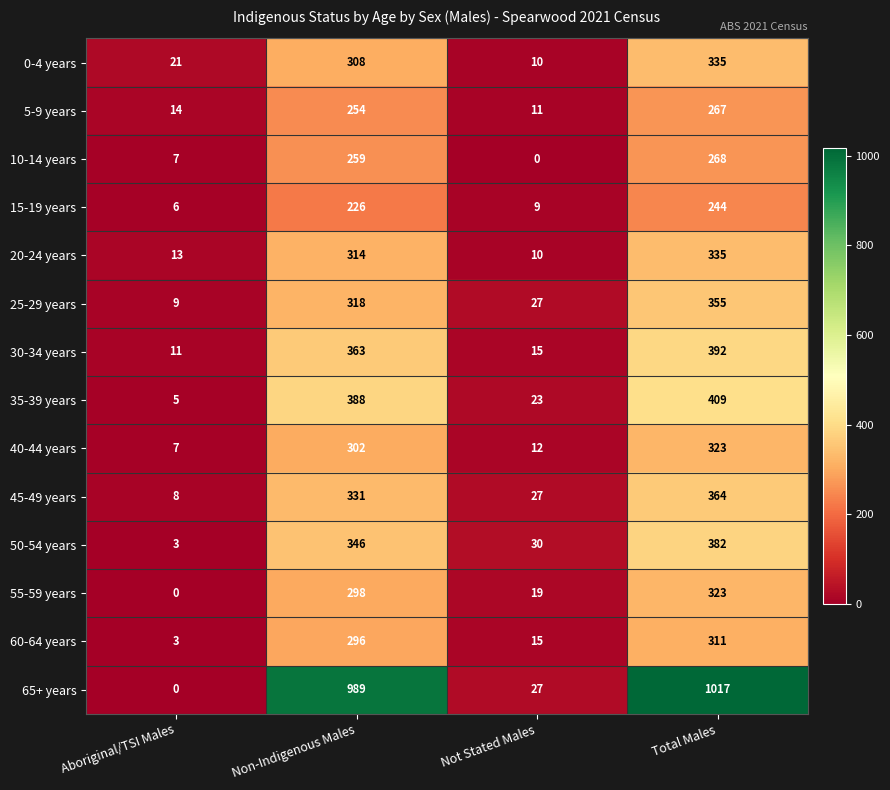

The 60-64 years series shows 296 at Non-Indigenous Males. True or false?

True